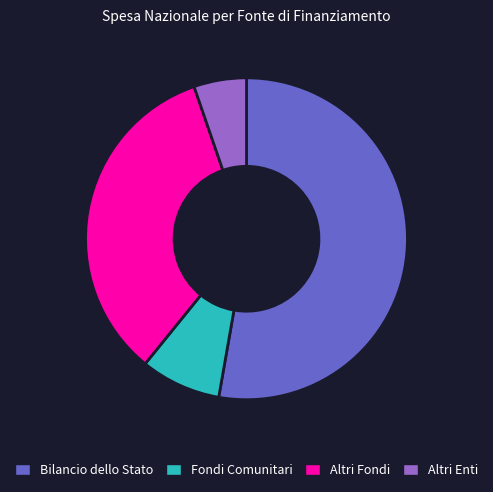

Is it true that Fondi Comunitari is 1% of the pie?

False